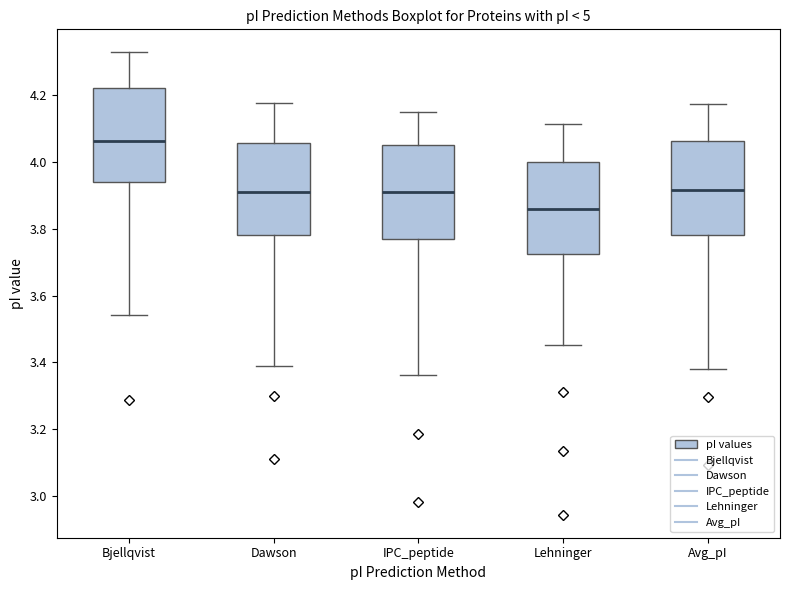

Where does the upper whisker of the box for Avg_pI end on the y-axis? The values are not printed on the chart, so give them approximately, as read against the axis.

4.18